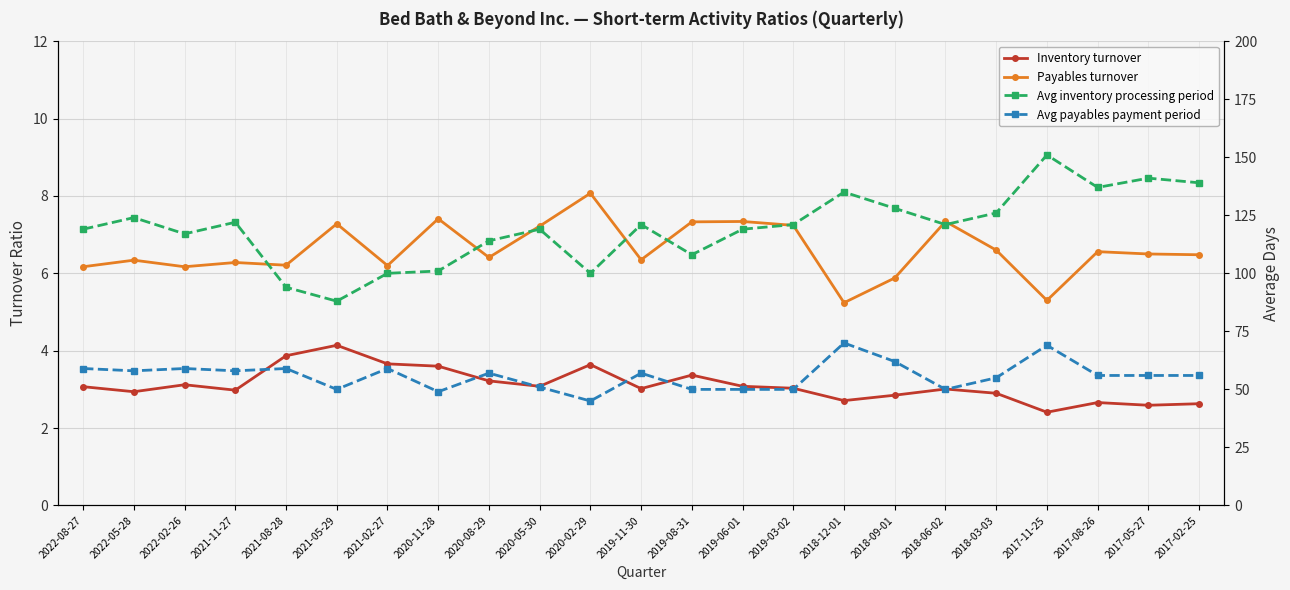

True or false: Avg inventory processing period has a value of 121.0 at 2019-11-30.

True